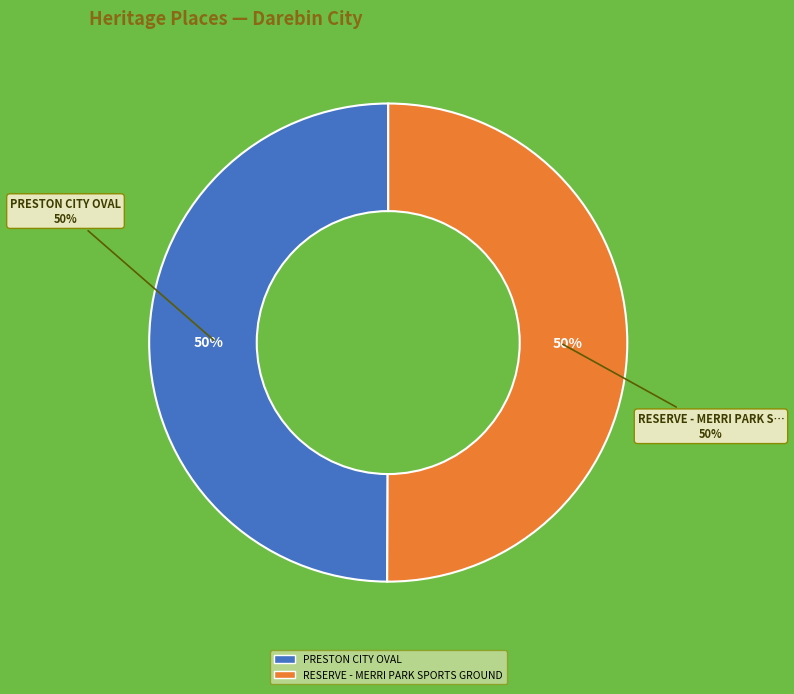

Rank the categories by value from lowest to highest.

PRESTON CITY OVAL, RESERVE - MERRI PARK SPORTS GROUND